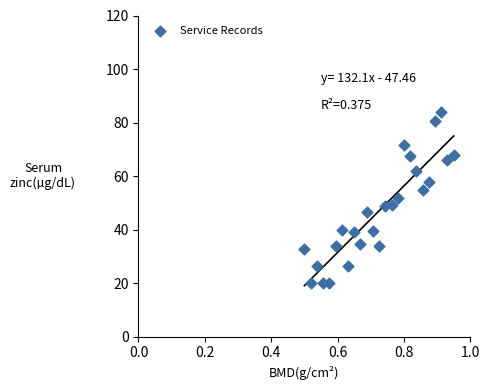

What is the range of X values (max minus min)?

0.4